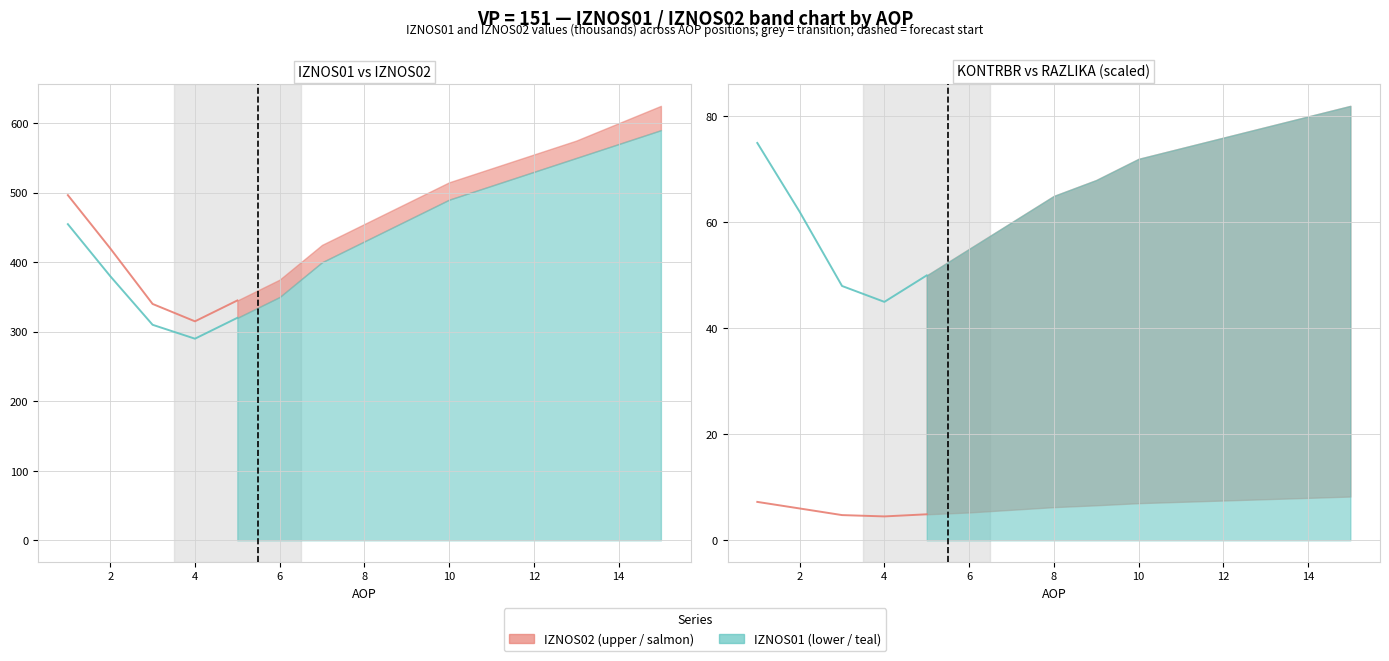

What is the value of the IZNOS01 (lower) point at the 5th from the left?

50.0